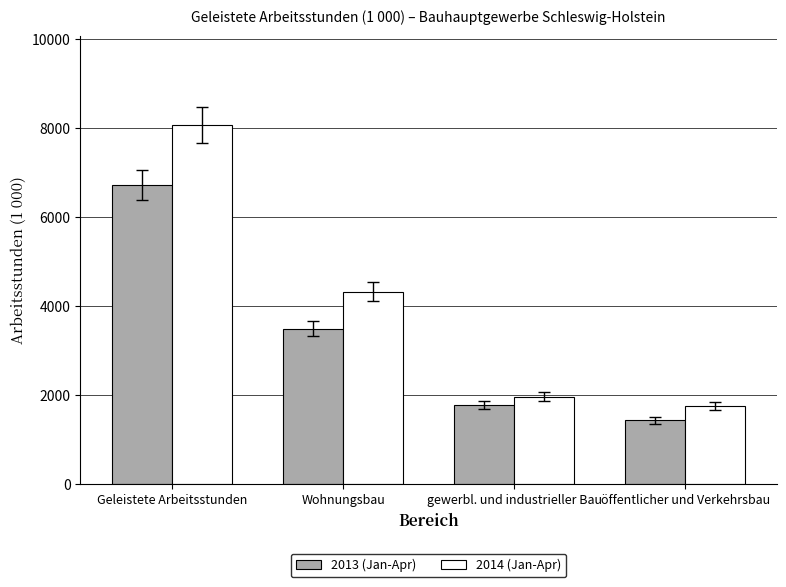

What is the difference between the maximum and second lowest values in the 2014 (Jan-Apr) series?

6093